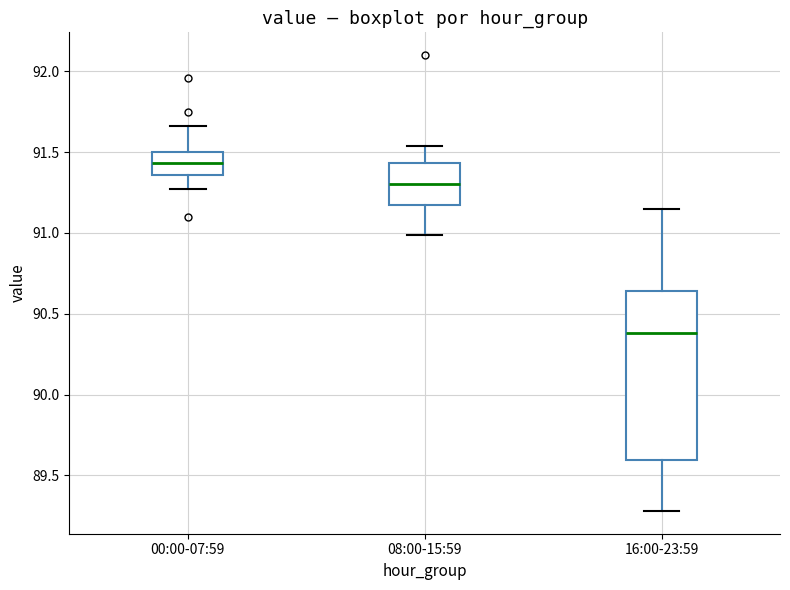

Where is the upper edge of the box for 00:00-07:59 on the y-axis? The values are not printed on the chart, so give them approximately, as read against the axis.

91.50